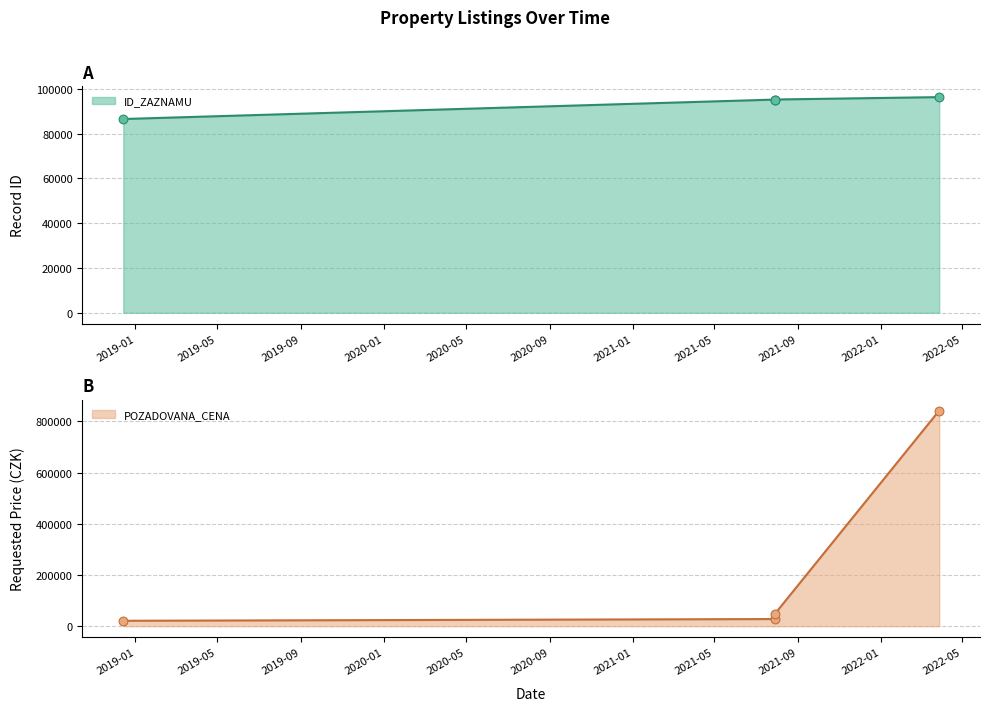

Which series has the largest total across all categories?

ID_ZAZNAMU